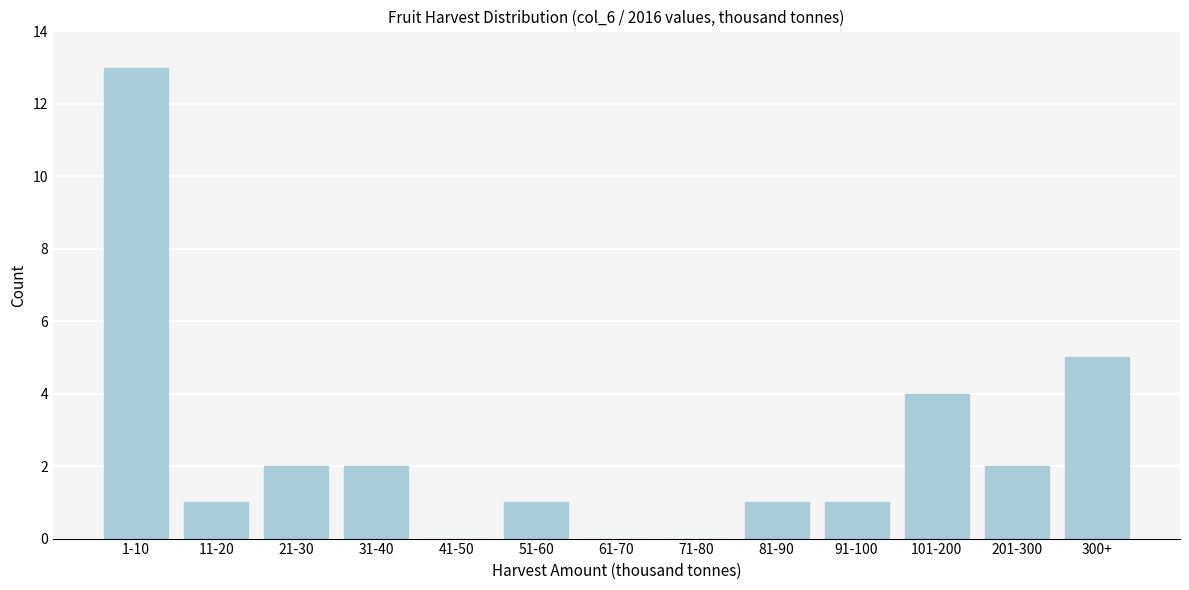

Reading right to left, extract all data points from this chart.

300+=5	201-300=2	101-200=4	91-100=1	81-90=1	71-80=0	61-70=0	51-60=1	41-50=0	31-40=2	21-30=2	11-20=1	1-10=13